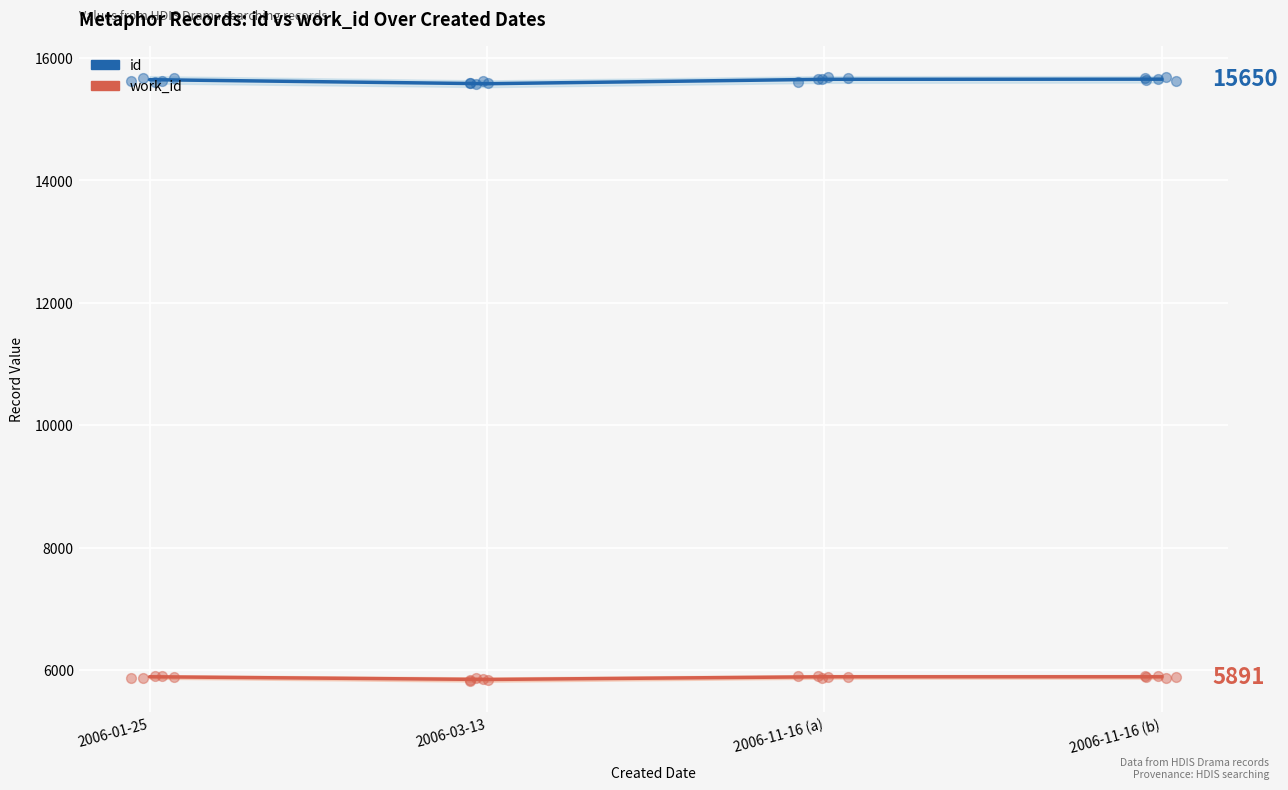

At which category is the sum across all series the highest?

2006-11-16 (b)